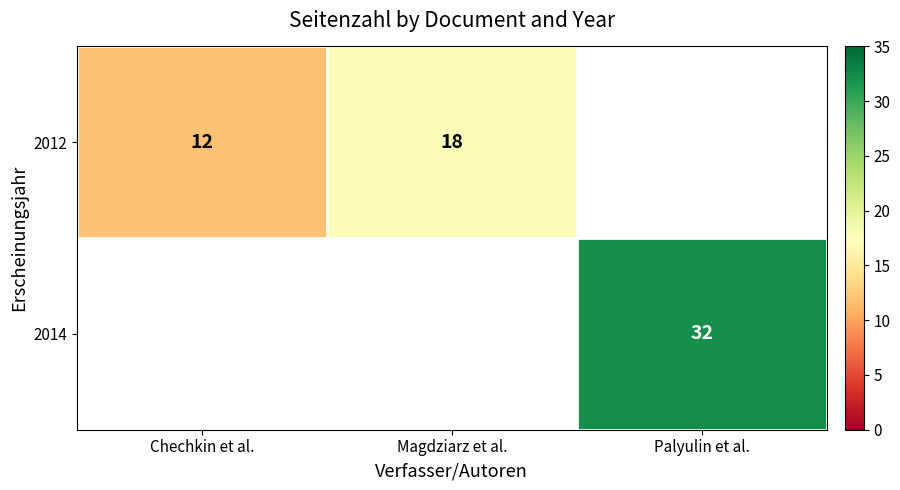

True or false: 2014 has a value of 56 at Palyulin et al..

False